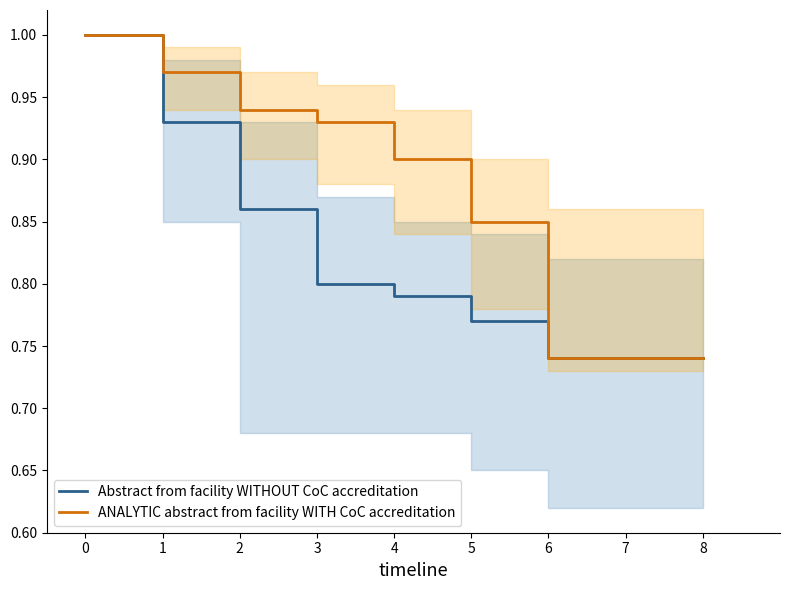

Reading left to right, transcribe all the data shown in this chart.

Abstract from facility WITHOUT CoC accreditation: 0=1.0	1=0.9	2=0.9	3=0.8	4=0.8	5=0.8	6=0.7	7=0.7	8=0.7
ANALYTIC abstract from facility WITH CoC accreditation: 0=1.0	1=1.0	2=0.9	3=0.9	4=0.9	5=0.8	6=0.7	7=0.7	8=0.7